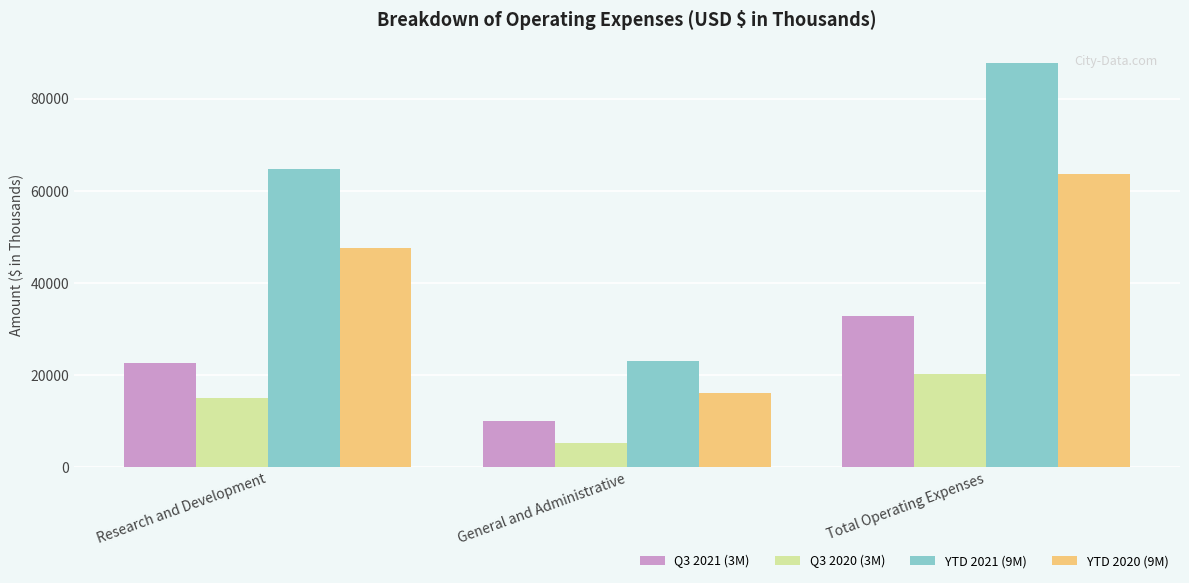

Is the value of YTD 2020 (9M) at General and Administrative greater than the value of Q3 2021 (3M) at General and Administrative?

Yes